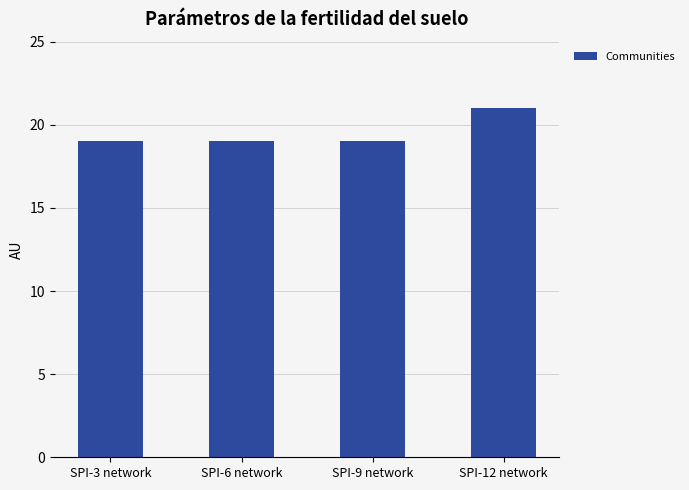

What is the ratio of the value at SPI-9 network to the value at SPI-6 network?

1.0